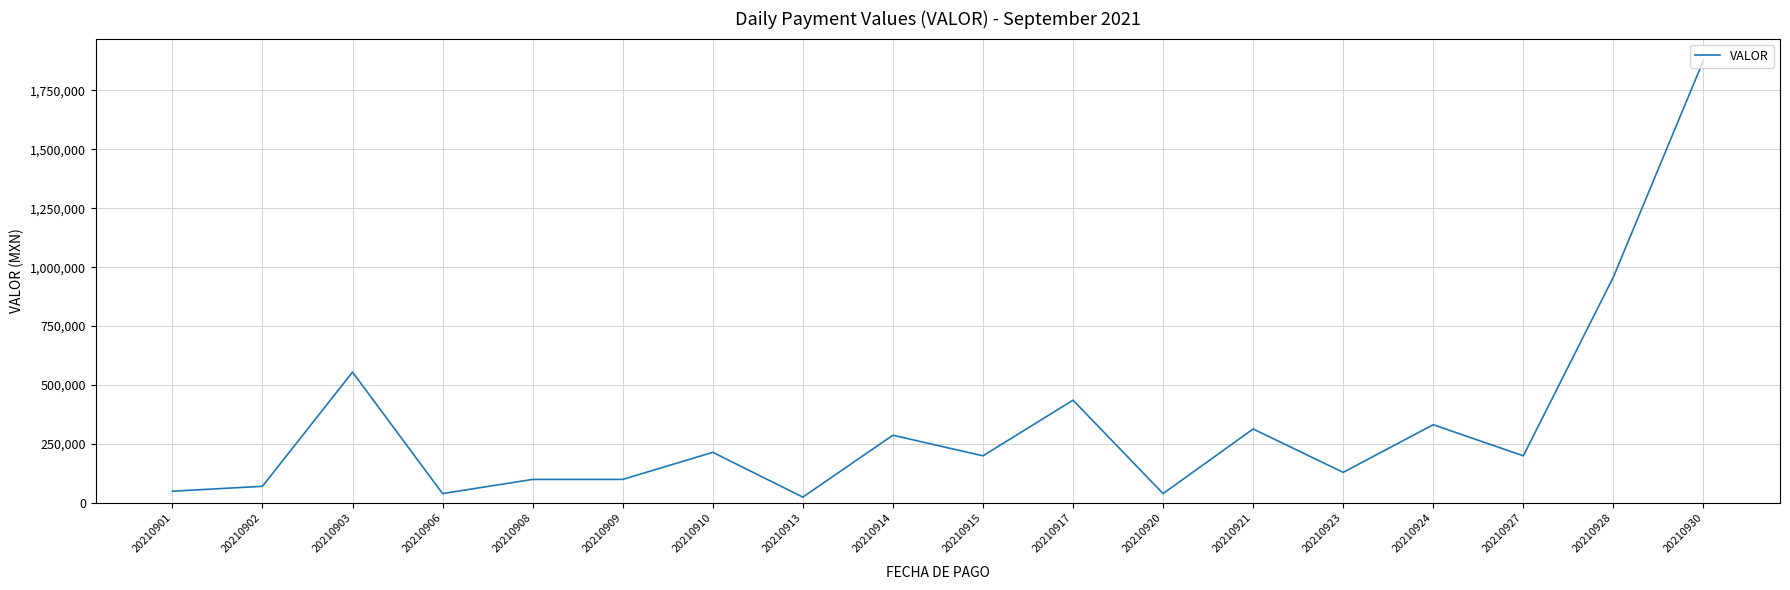

Count the number of data series in this chart.

1